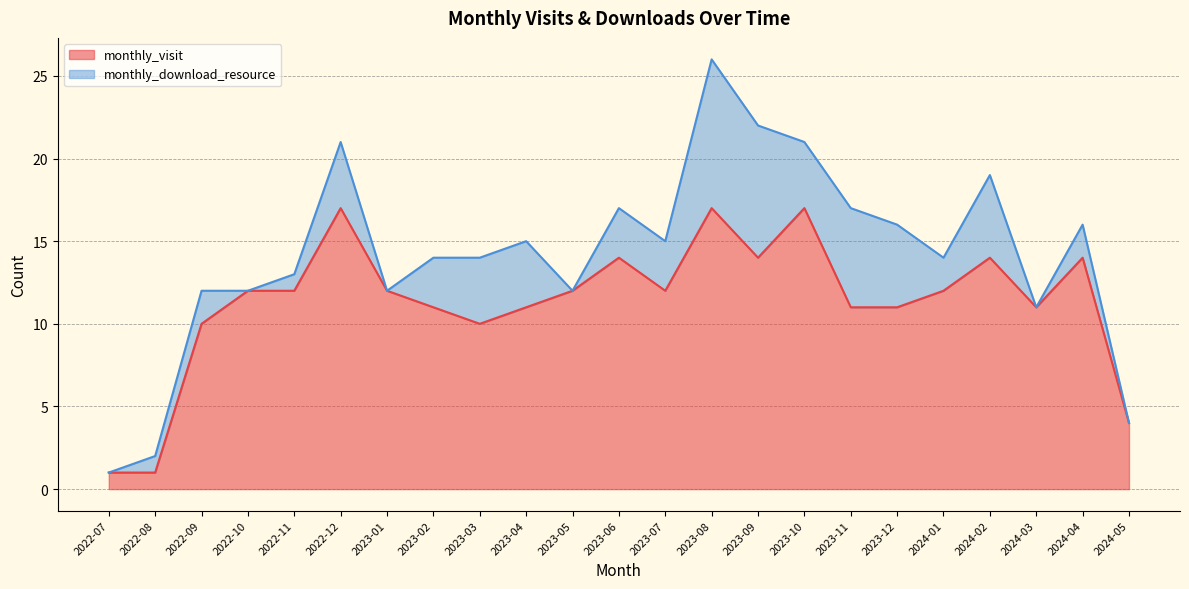

Reading left to right, list all the values displayed in this chart.

2022-07=1	2022-08=1	2022-09=10	2022-10=12	2022-11=12	2022-12=17	2023-01=12	2023-02=11	2023-03=10	2023-04=11	2023-05=12	2023-06=14	2023-07=12	2023-08=17	2023-09=14	2023-10=17	2023-11=11	2023-12=11	2024-01=12	2024-02=14	2024-03=11	2024-04=14	2024-05=4